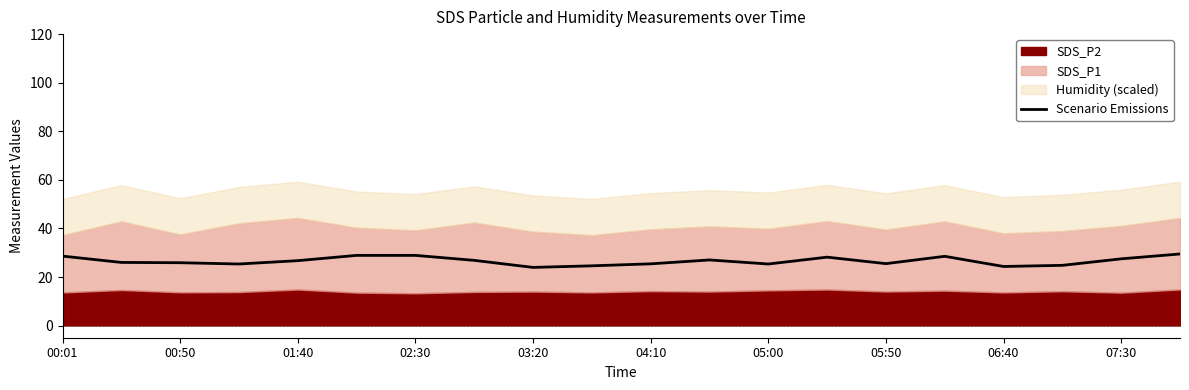

True or false: Scenario Emissions has a value of 35.4 at 05:50.

False